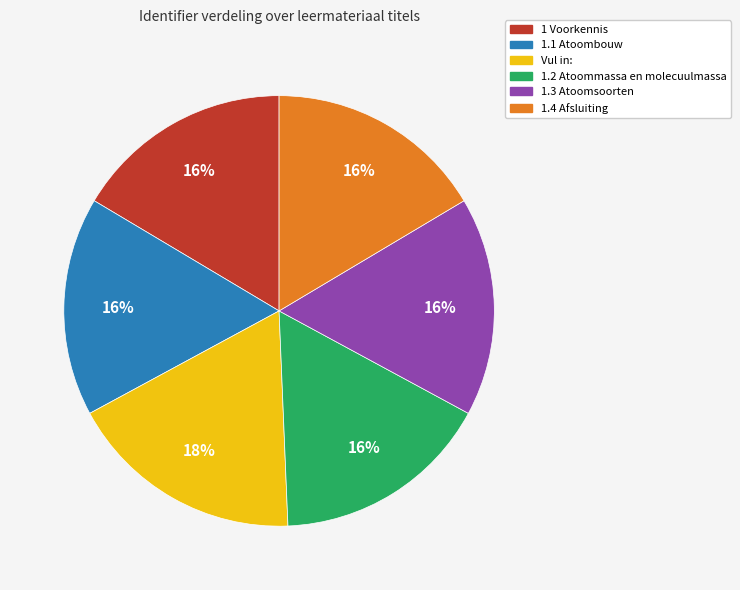

What is the ratio of the value at 1.3 Atoomsoorten to the value at Vul in:?

0.9